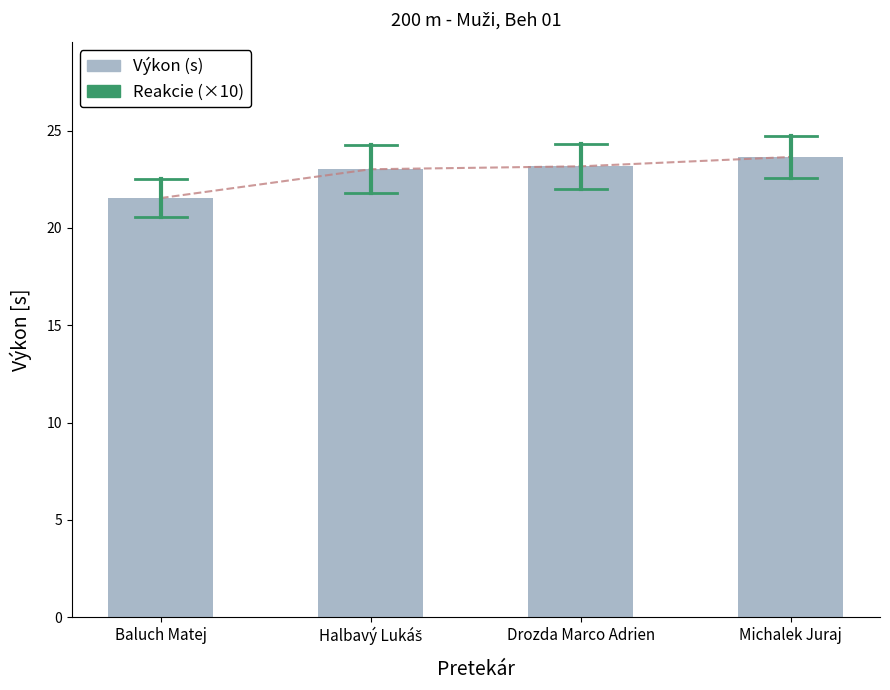

At which category does the chart reach its minimum across all series?

Baluch Matej